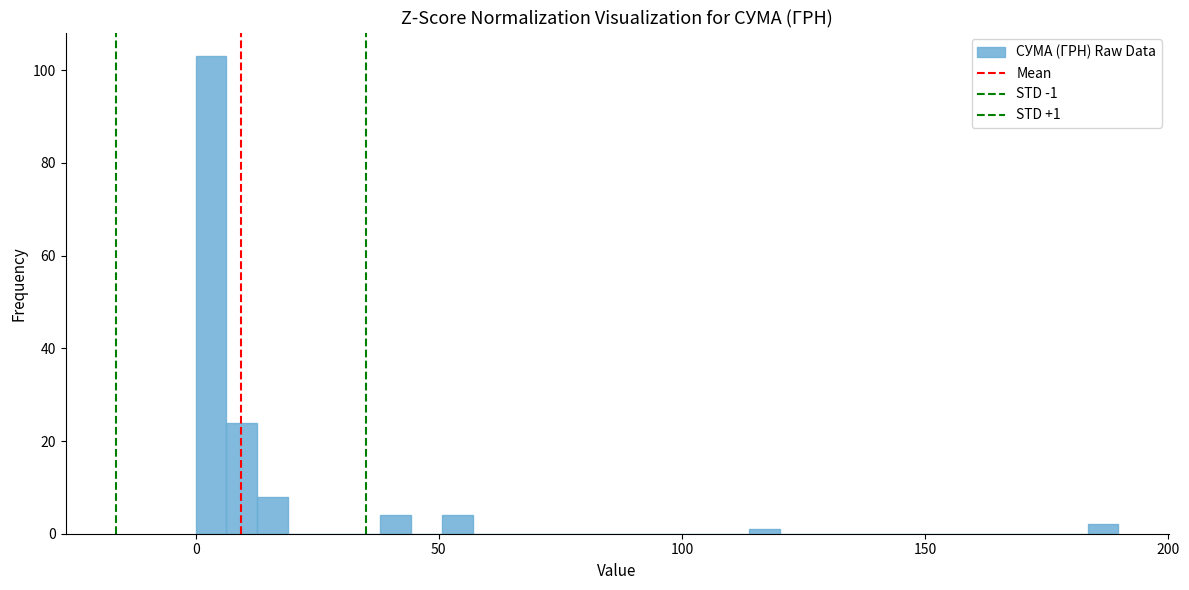

Read against the x-axis, roughly where is the centre of the tallest bar?

5